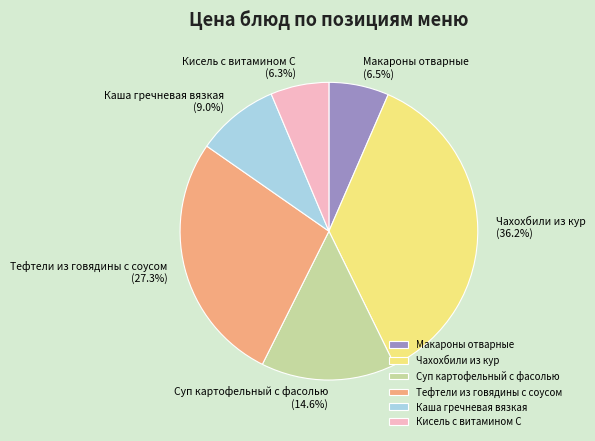

Is it true that Суп картофельный с фасолью is 28% of the pie?

False